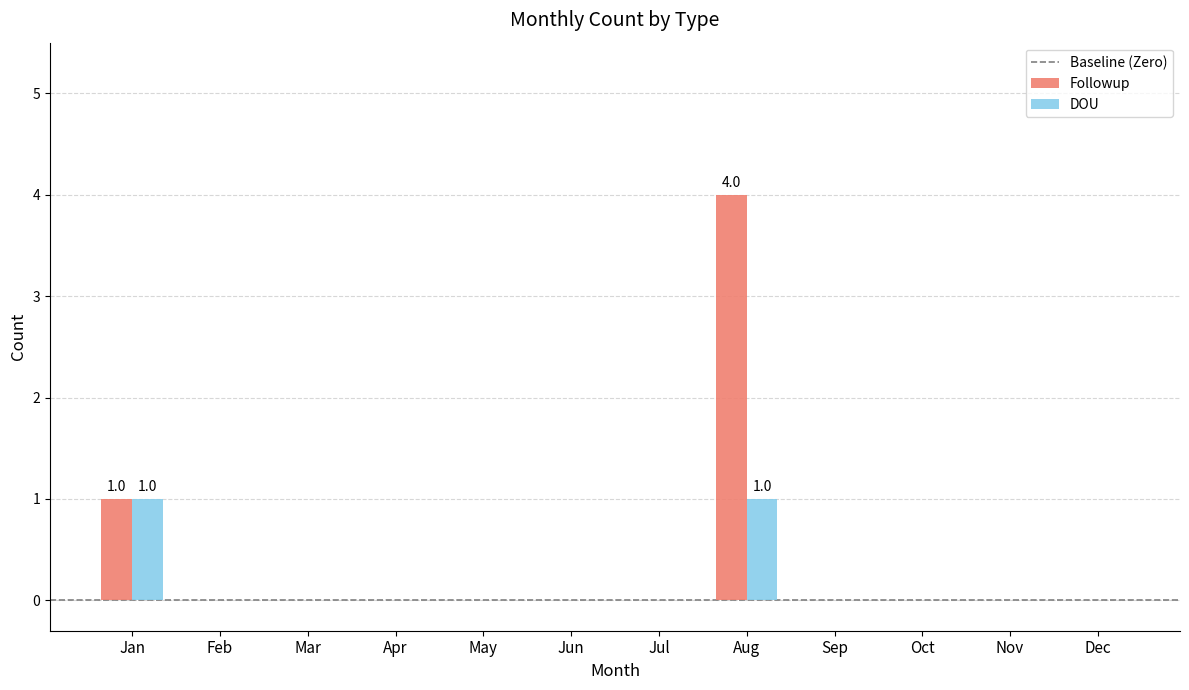

At which label is Followup closest to 2?

Jan